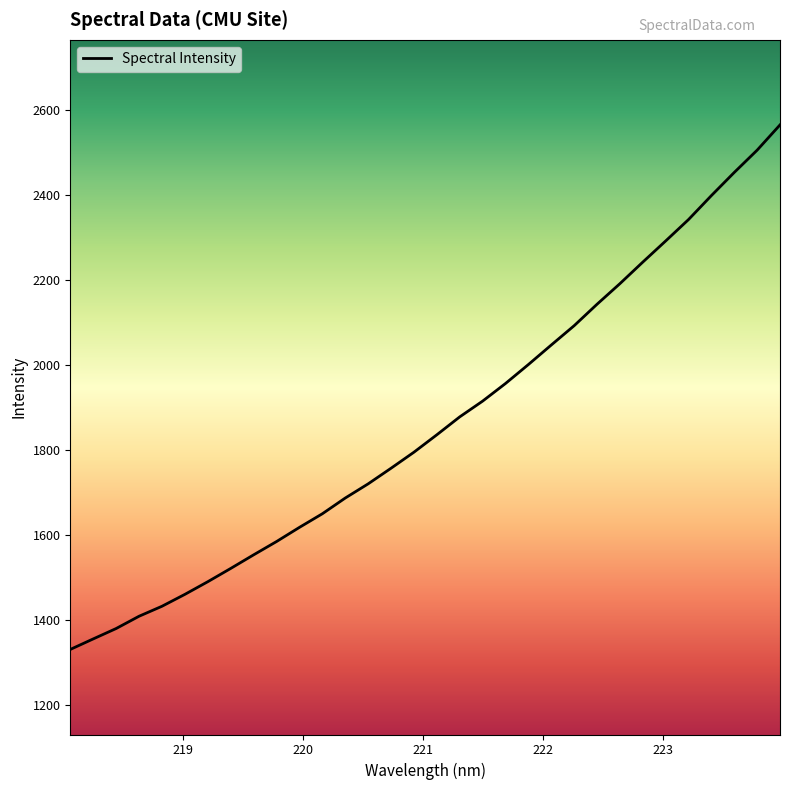

What is the maximum value shown in the chart?

2565.0